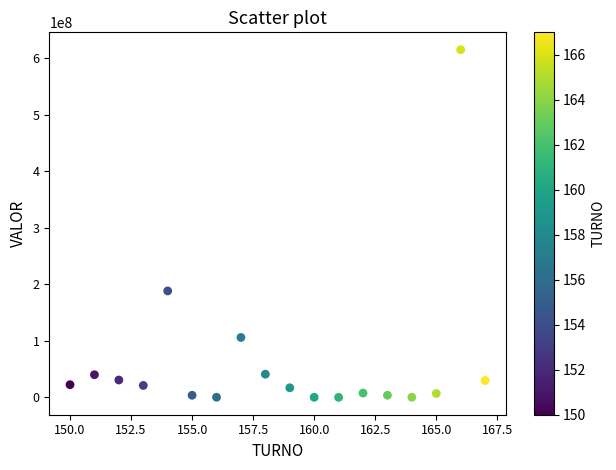

What is the range of X values (max minus min)?

17.0